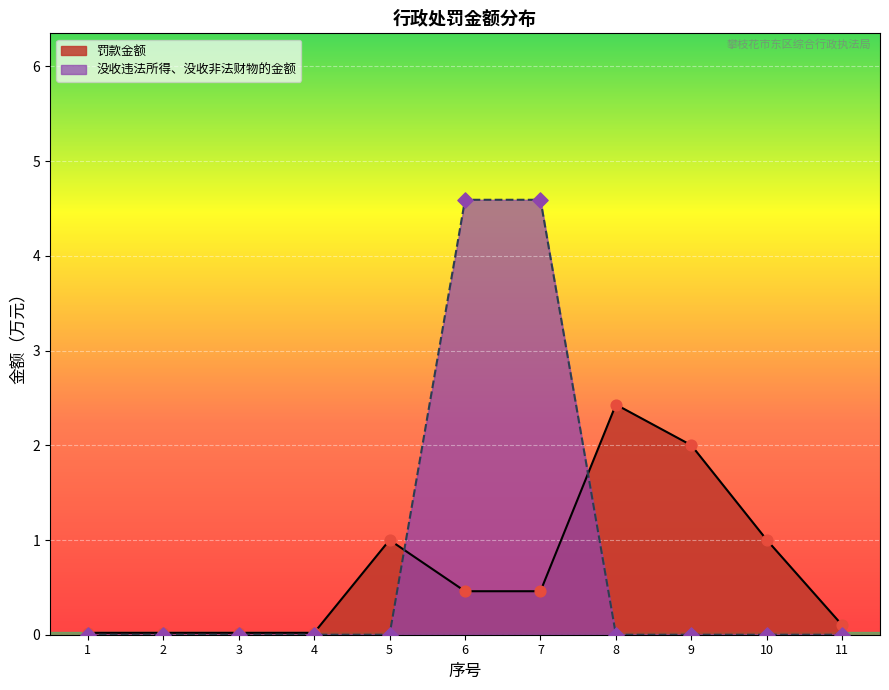

Which series has the widest spread of Y values?

没收违法所得、没收非法财物的金额